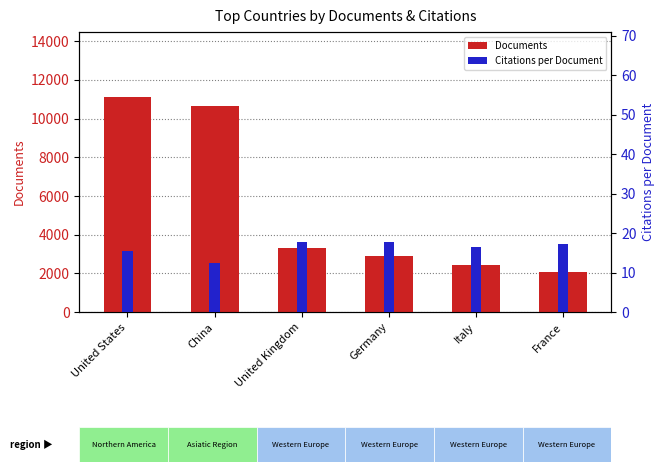

At how many categories does at least one series exceed 9059?

2